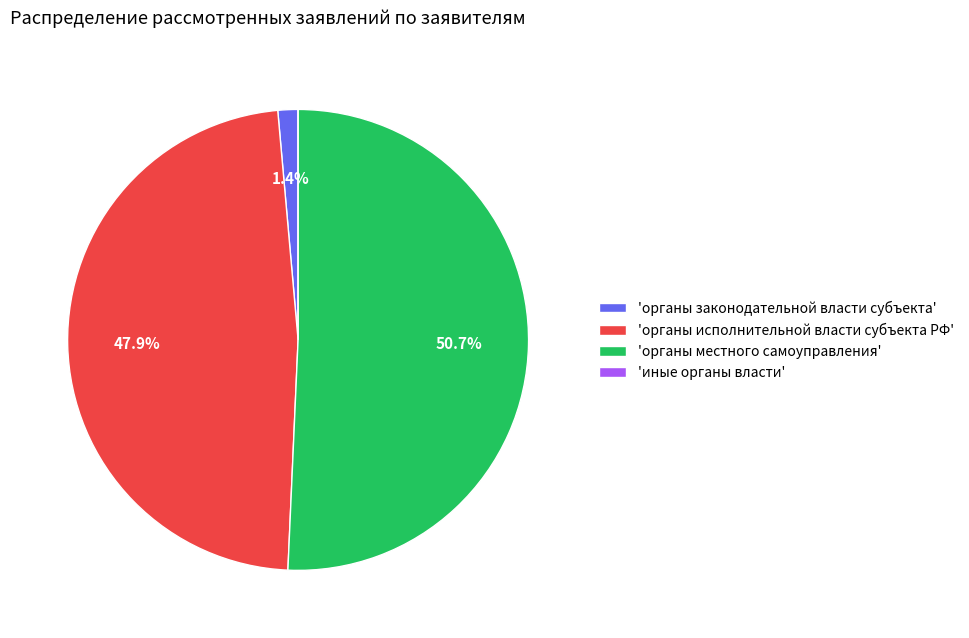

Does any single category account for the majority?

Yes